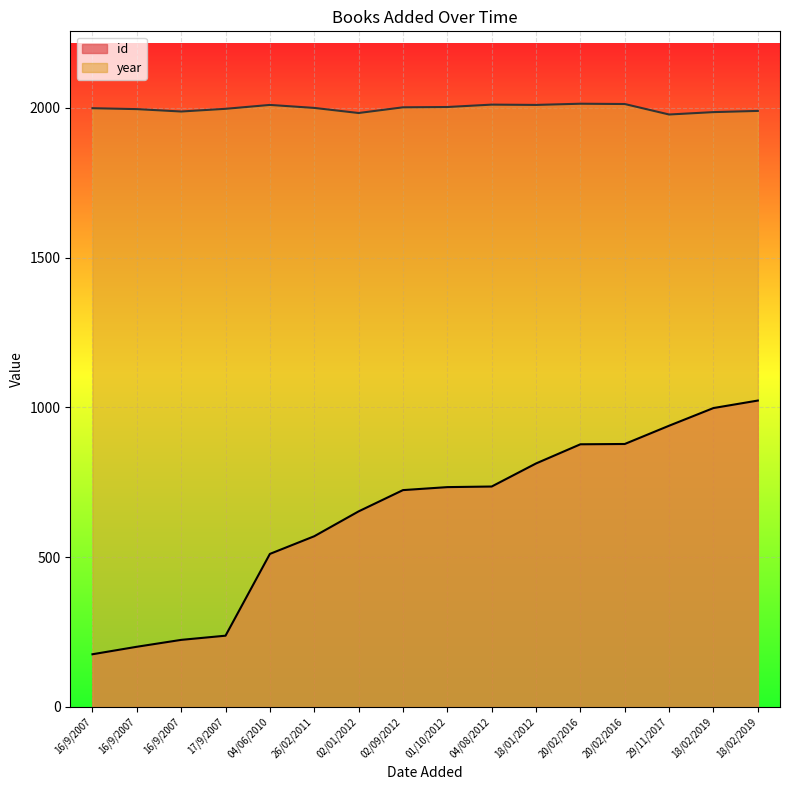

How many values in the year series exceed 2000?

7